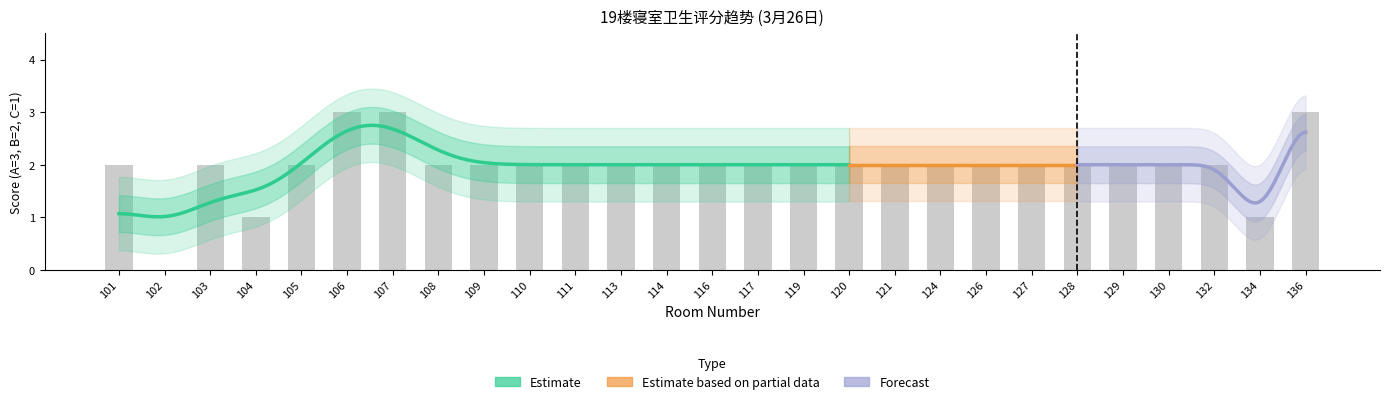

How many values are below 2?

3